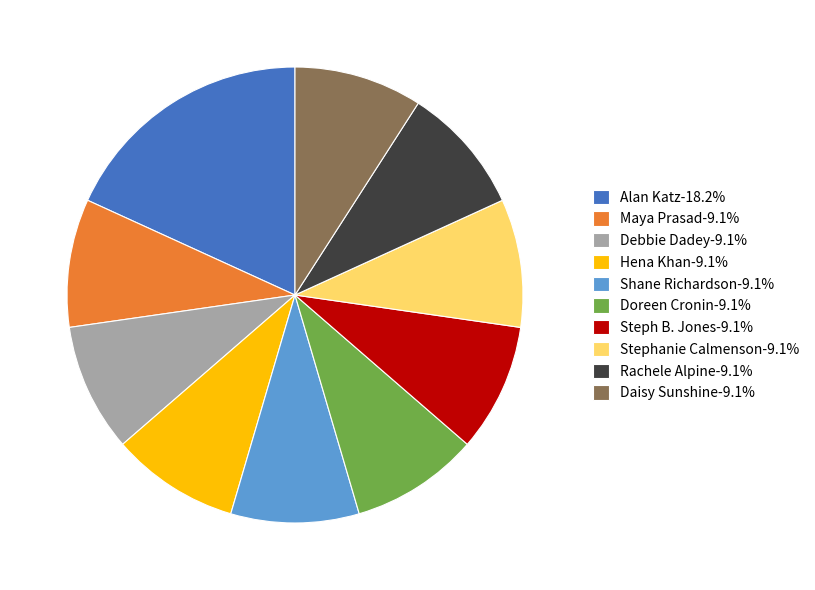

What is the ratio of the value at Daisy Sunshine-9.1% to the value at Stephanie Calmenson-9.1%?

1.0